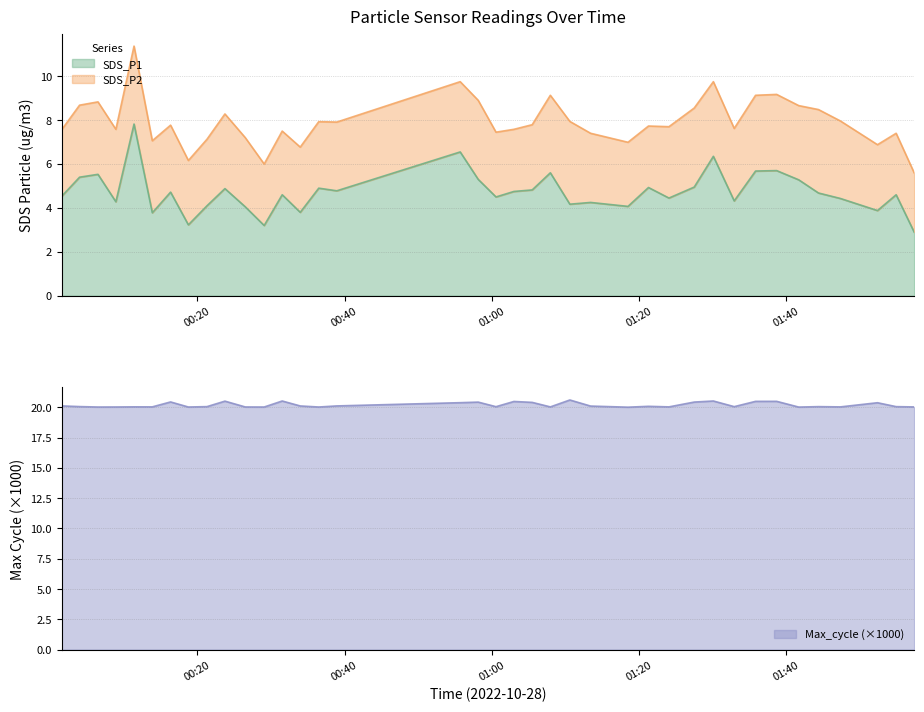

True or false: Max_cycle and SDS_P1 cross at least once.

False